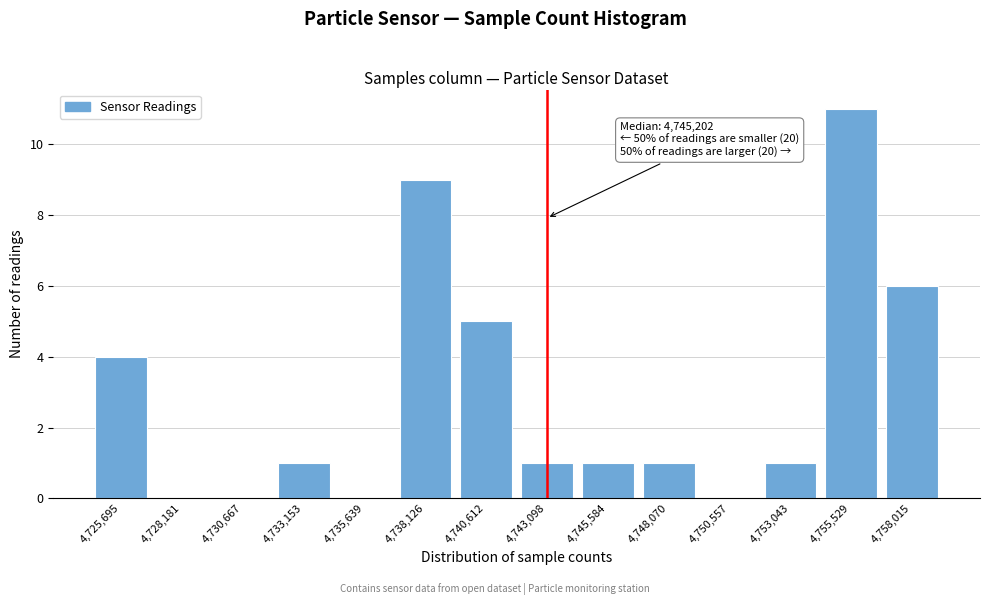

Reading right to left, extract all data points from this chart.

4,758,015=6	4,755,529=11	4,753,043=1	4,750,557=0	4,748,070=1	4,745,584=1	4,743,098=1	4,740,612=5	4,738,126=9	4,735,639=0	4,733,153=1	4,730,667=0	4,728,181=0	4,725,695=4